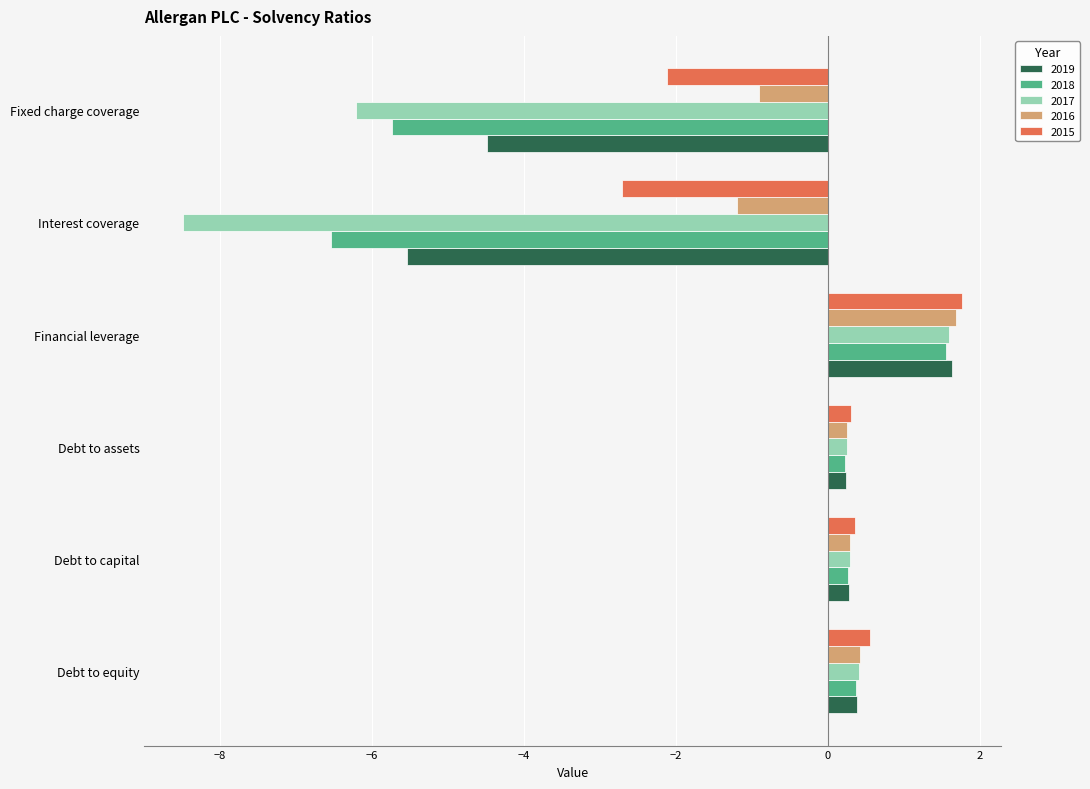

What are all the series names shown in the legend?

2019, 2018, 2017, 2016, 2015